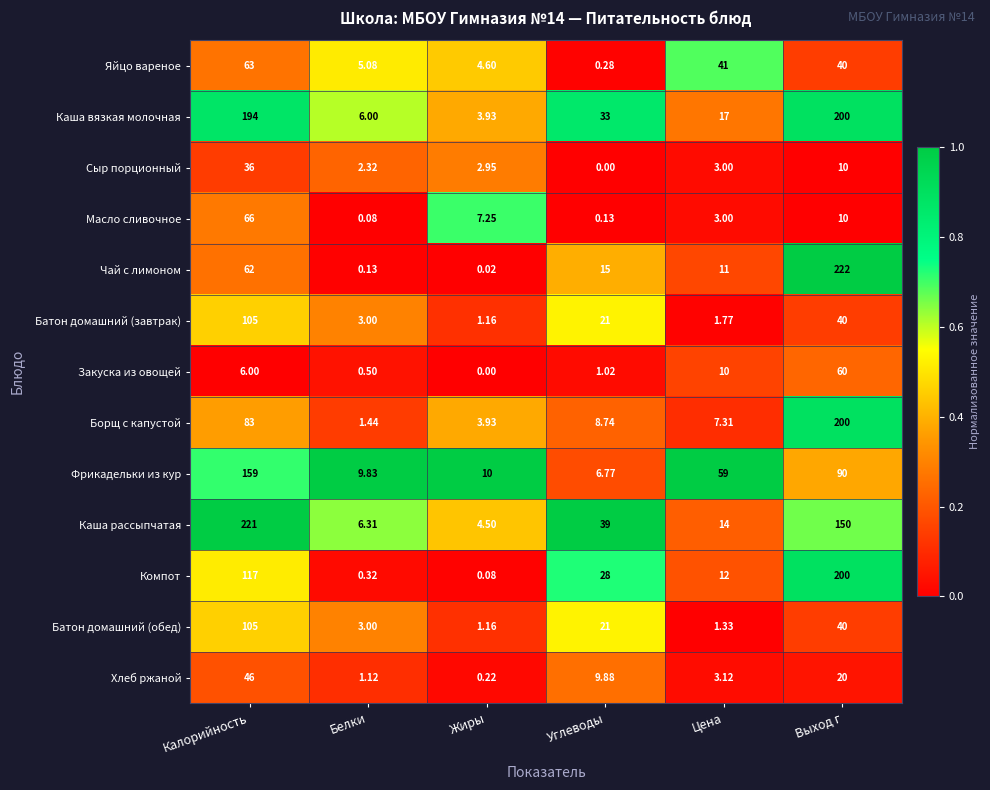

At how many categories does at least one series exceed 0?

6